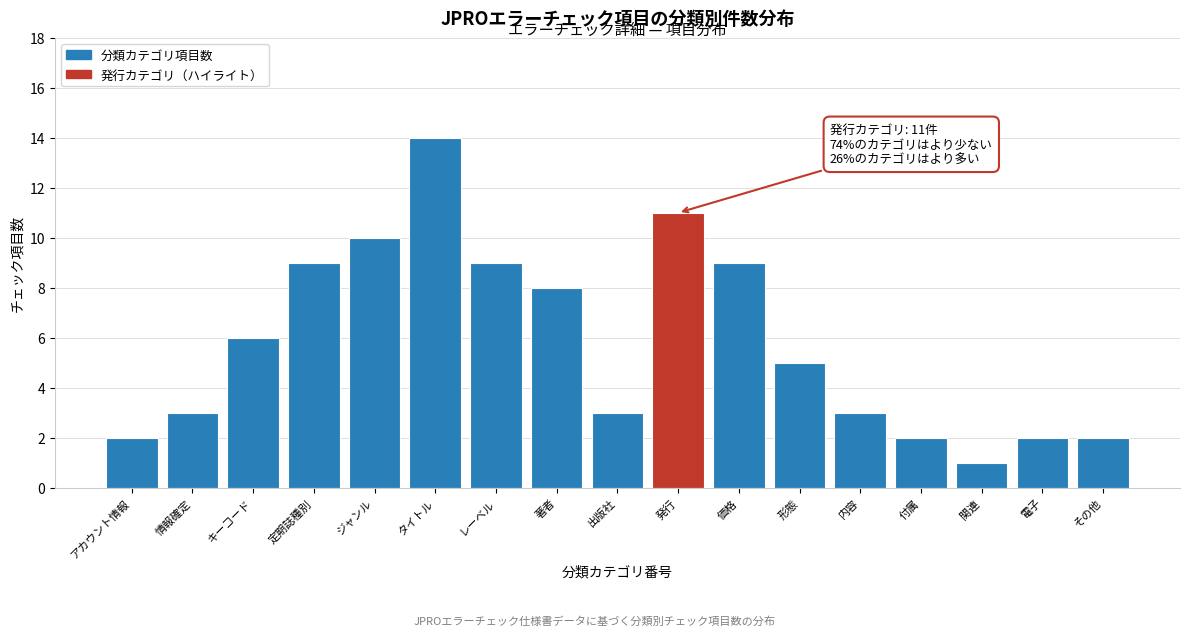

Reading right to left, transcribe all the data shown in this chart.

2	2	1	2	3	5	9	11	3	8	9	14	10	9	6	3	2